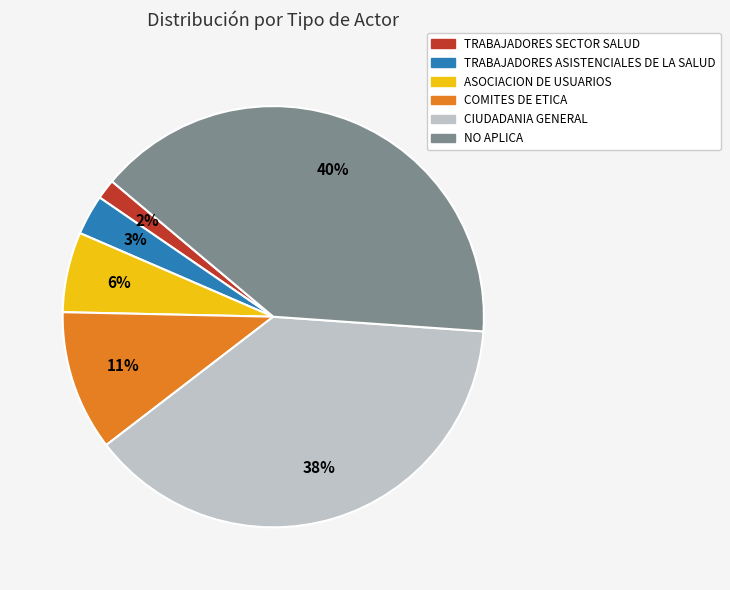

What percentage is the COMITES DE ETICA slice, to the nearest percent?

11%